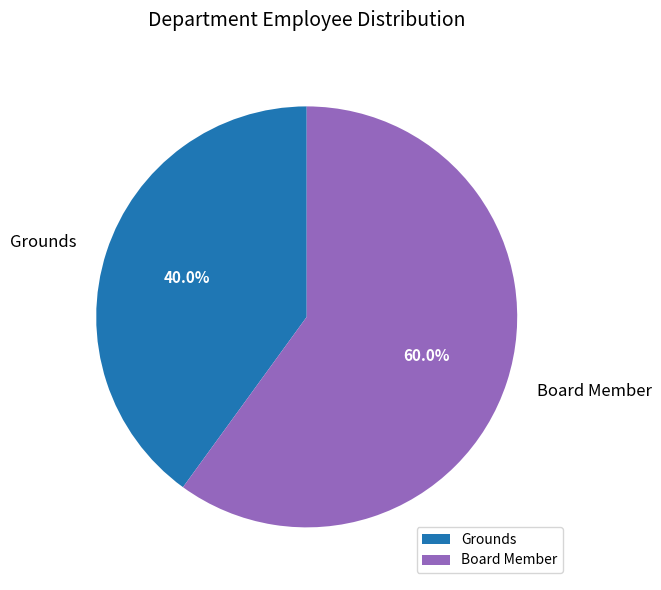

To the nearest percent, what portion does Board Member represent?

60%